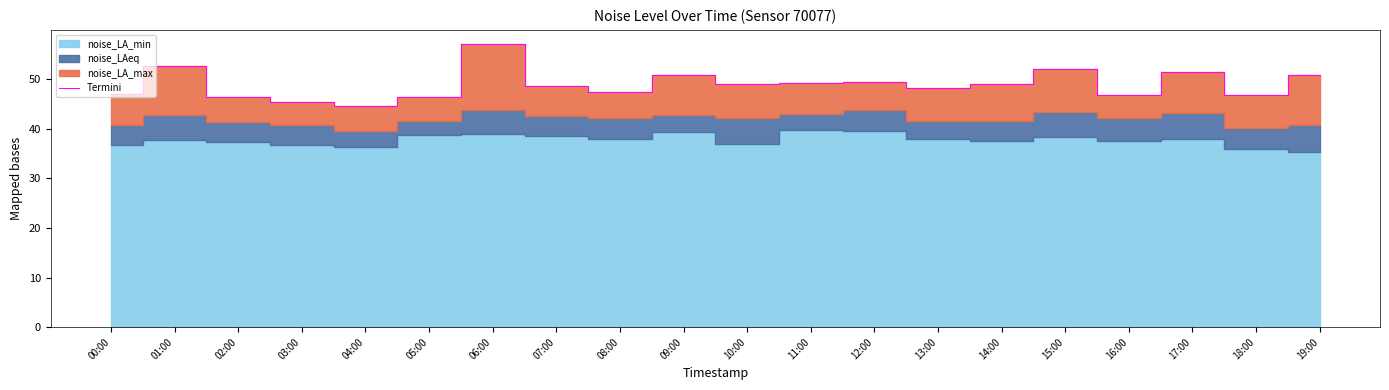

Reading left to right, transcribe all the data shown in this chart.

00:00=46.9	01:00=52.8	02:00=46.5	03:00=45.4	04:00=44.6	05:00=46.4	06:00=57.1	07:00=48.7	08:00=47.4	09:00=50.8	10:00=49.0	11:00=49.2	12:00=49.4	13:00=48.2	14:00=49.0	15:00=52.1	16:00=46.7	17:00=51.5	18:00=46.9	19:00=50.8